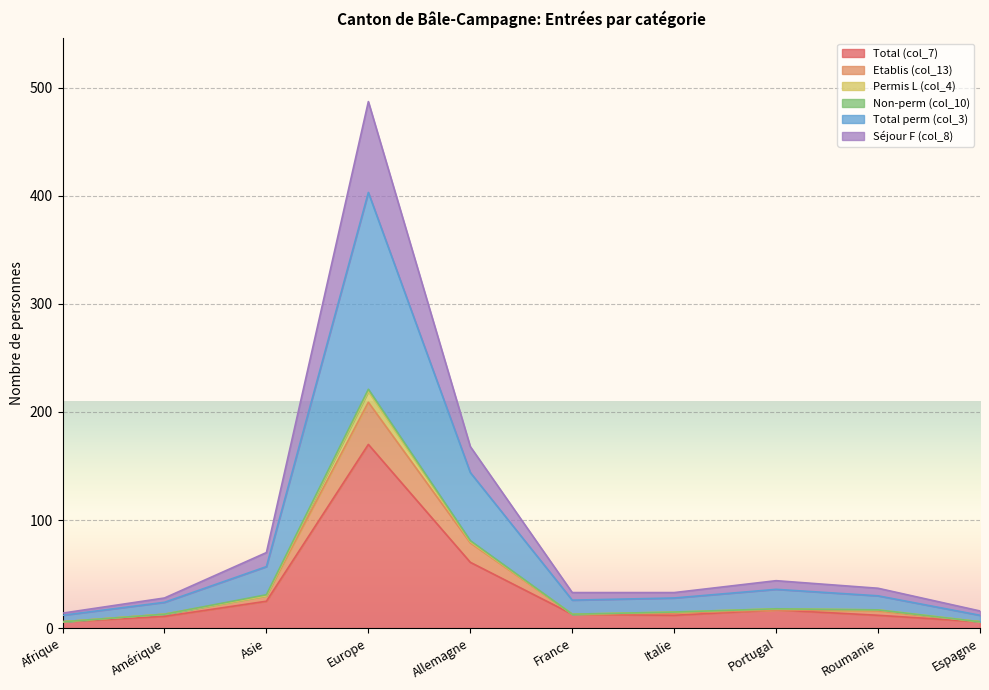

What is the spread (max minus min) of values at Roumanie?

25